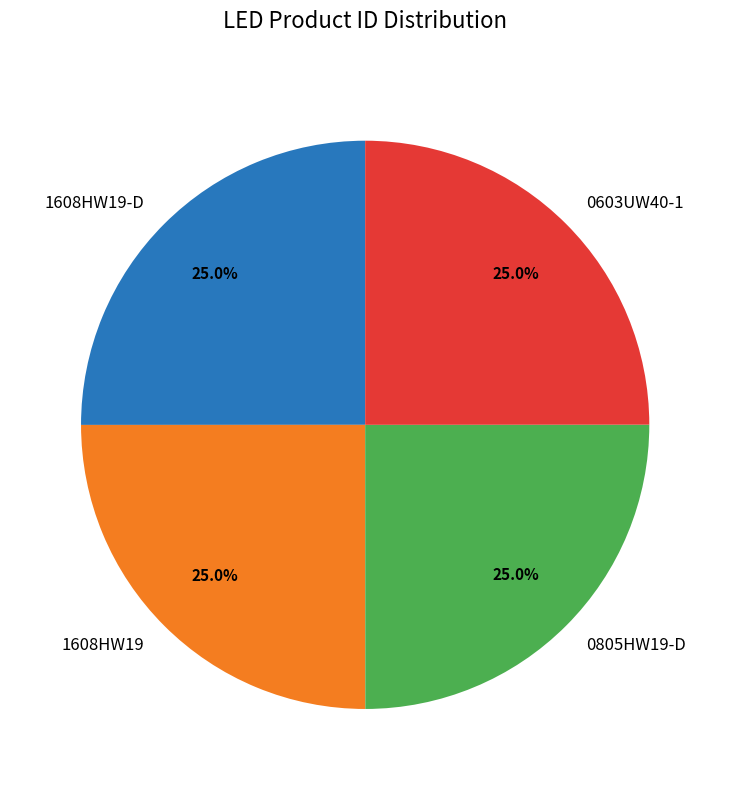

To the nearest percent, what portion does 1608HW19-D represent?

25%